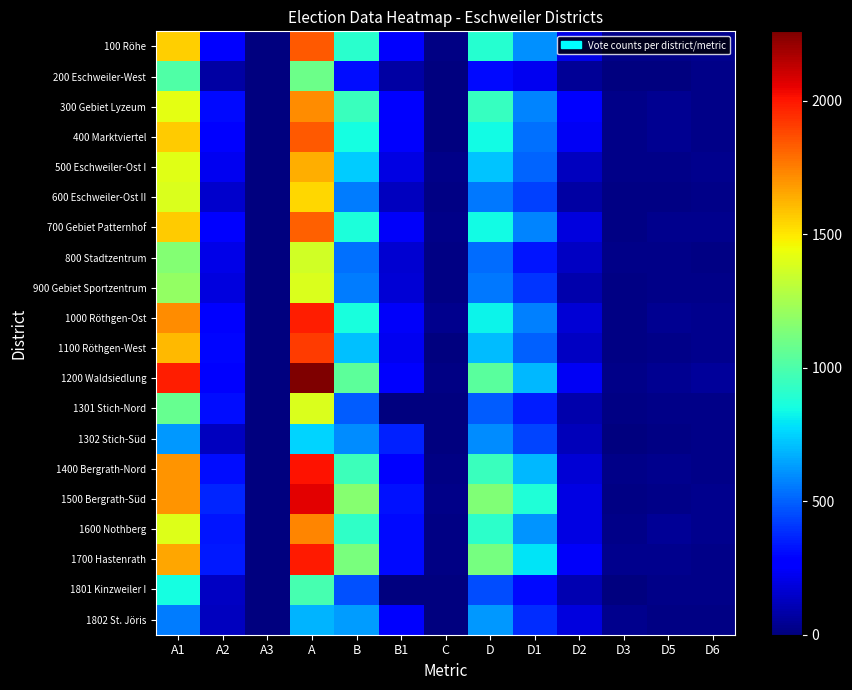

At how many categories does at least one series exceed 640?

5